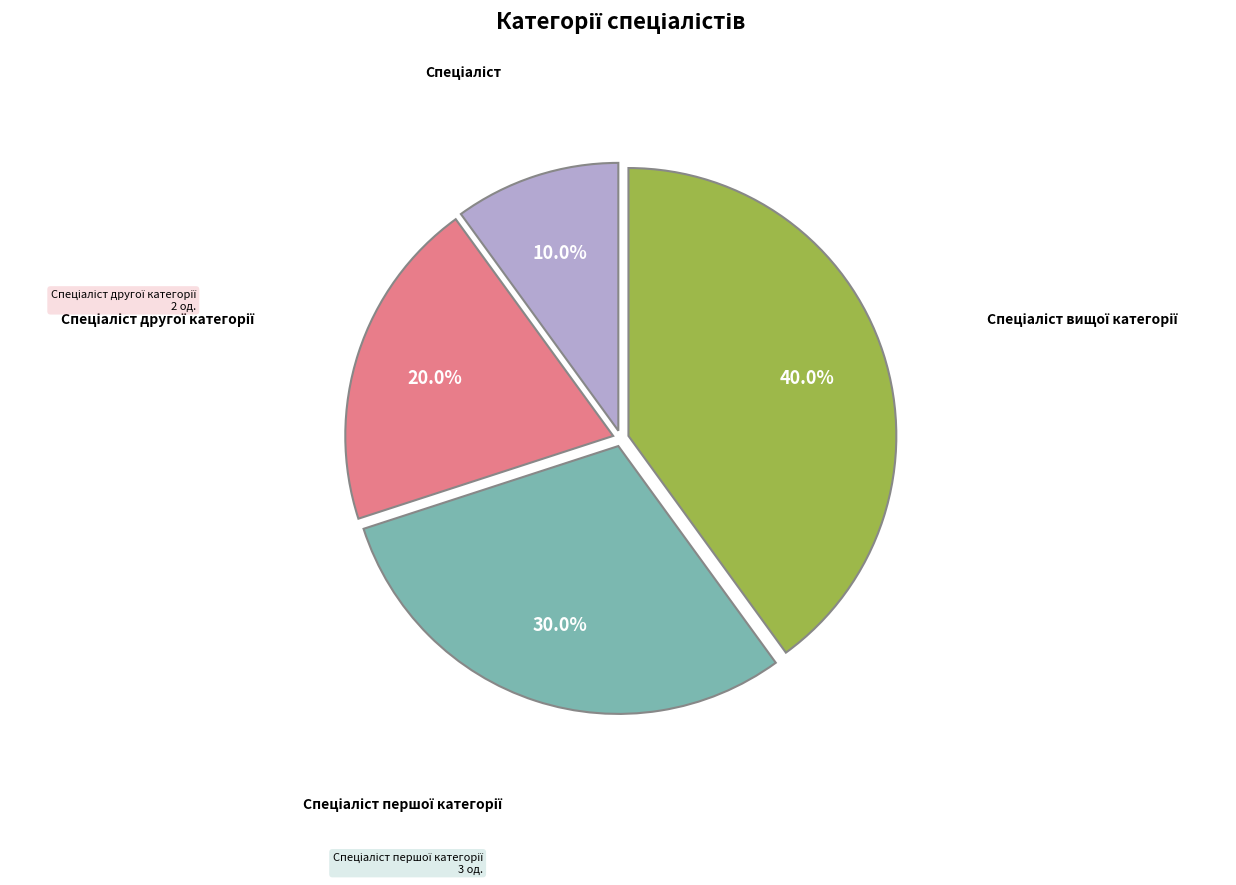

Does any single category account for the majority?

No